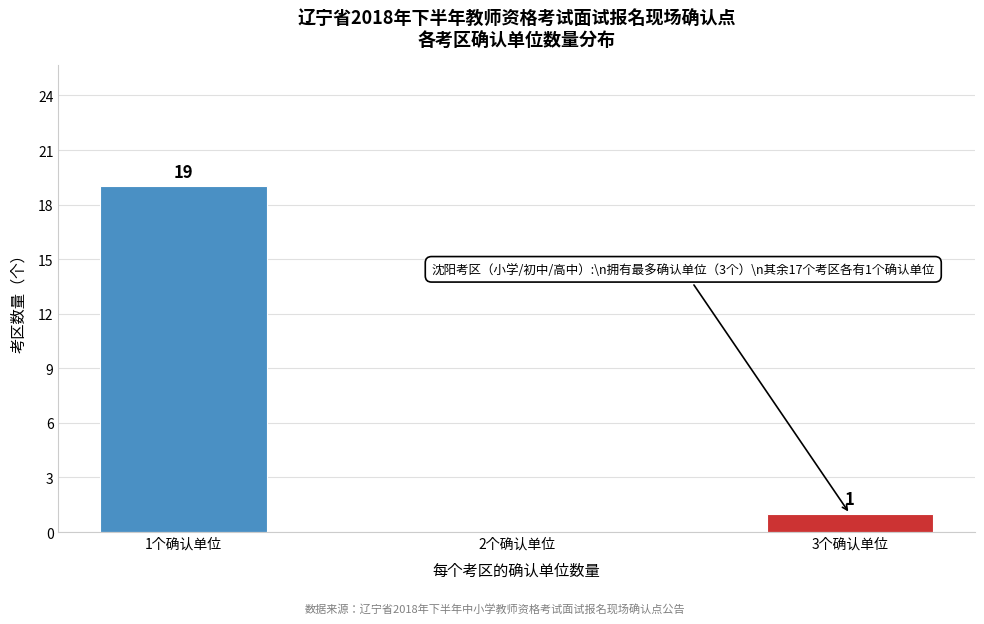

Reading right to left, transcribe all the data shown in this chart.

3个确认单位=1	2个确认单位=0	1个确认单位=19